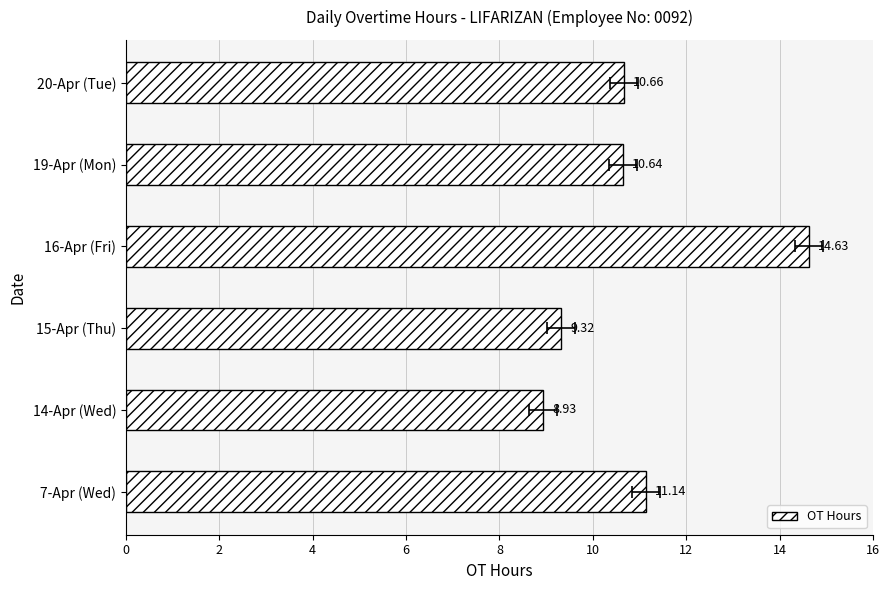

What is the value of the 3rd bar from the left?

9.3